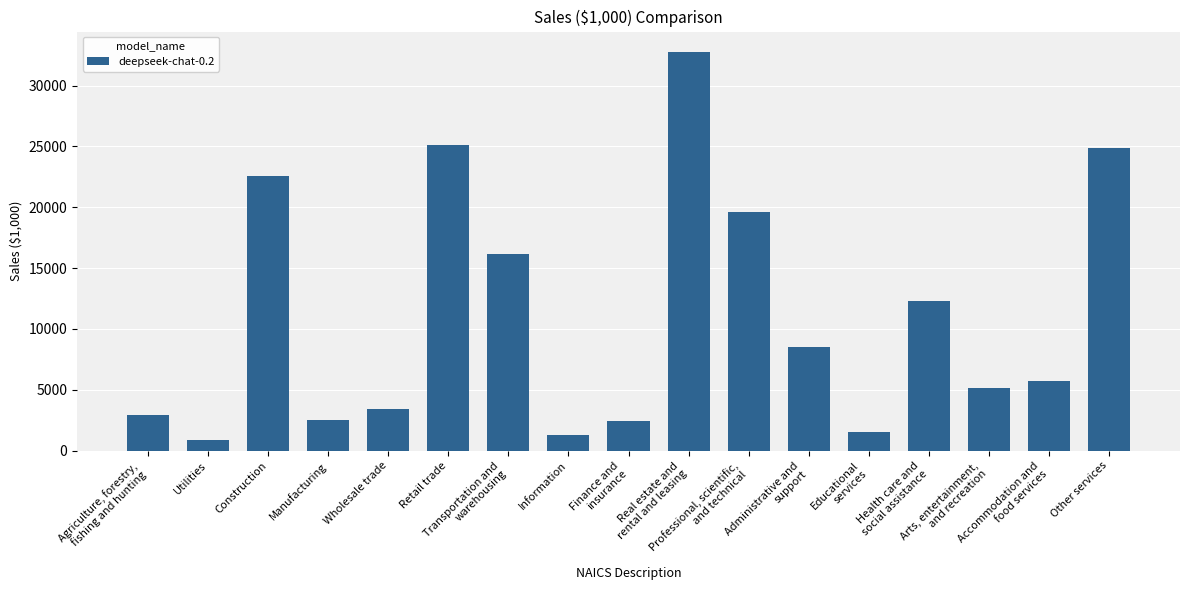

Approximately how many times larger is the value at Real estate and
rental and leasing compared to Transportation and
warehousing?

2.0